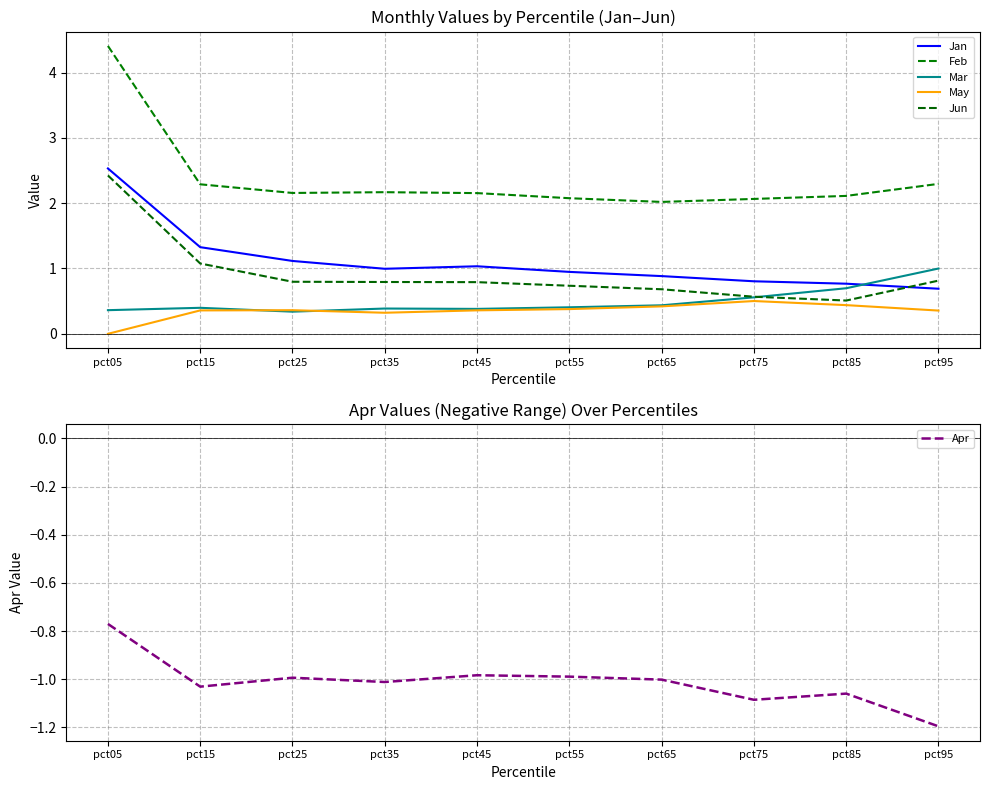

What is the value of the May point at the 6th from the left?

0.4